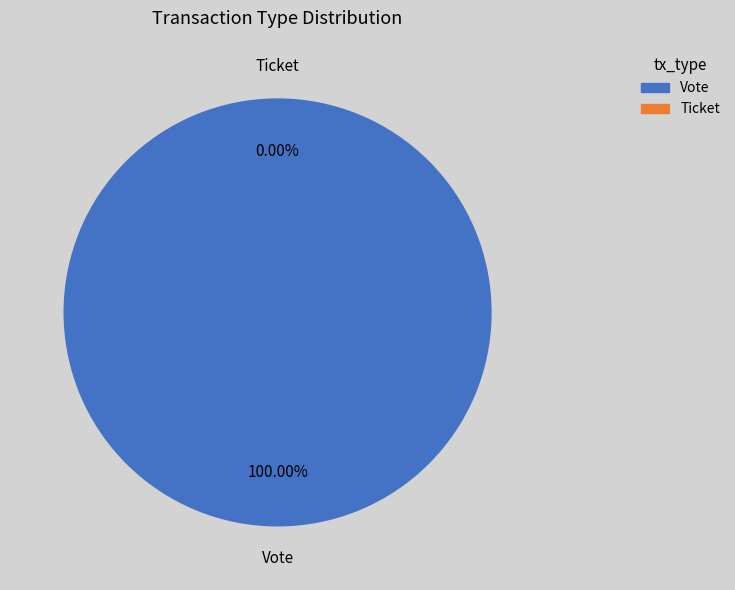

The Ticket slice represents 1% of the pie. True or false?

False